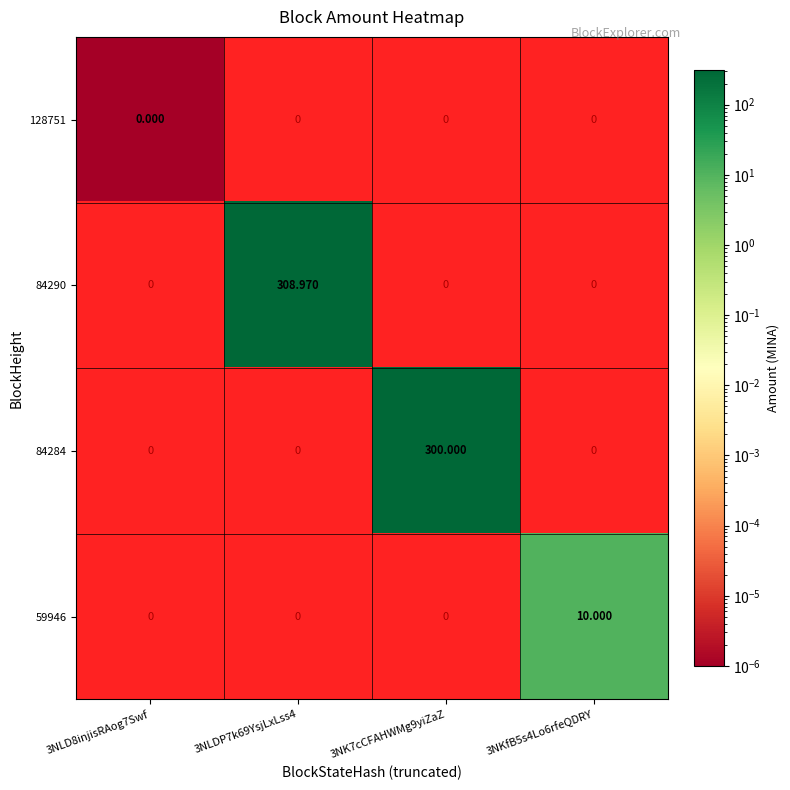

Is it true that 84290 equals 309.0 at 3NLDP7k69YsjLxLss4?

True